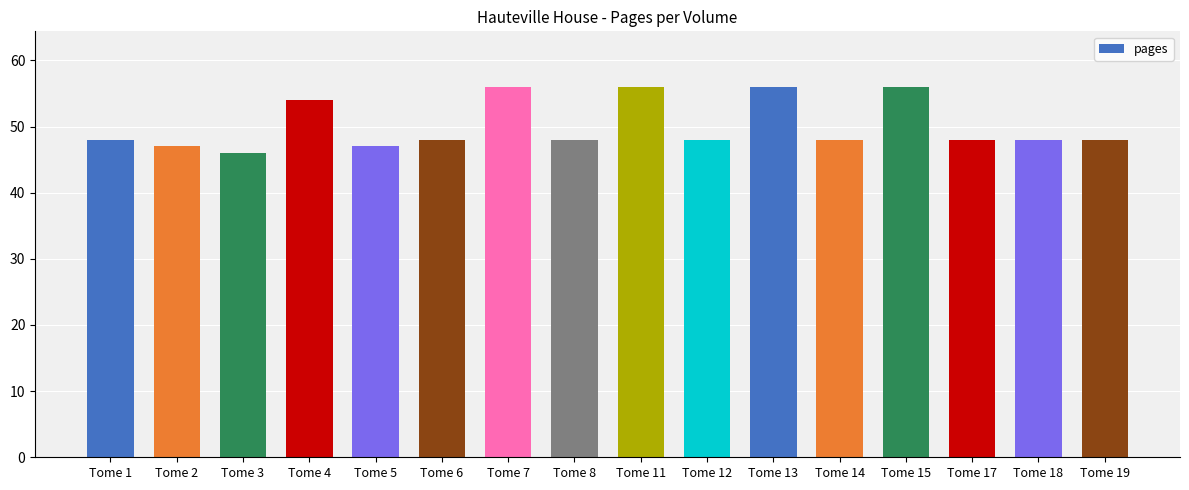

What is the maximum value shown in the chart?

56